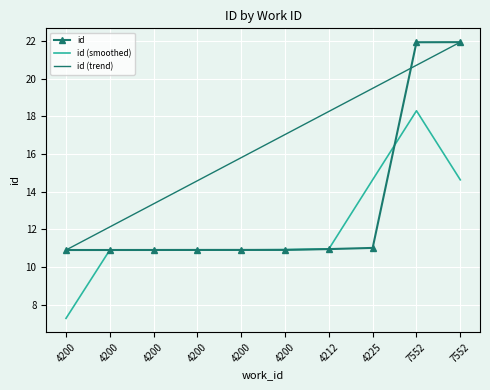

List the series in order of their peak value, highest first.

id, id (trend), id (smoothed)